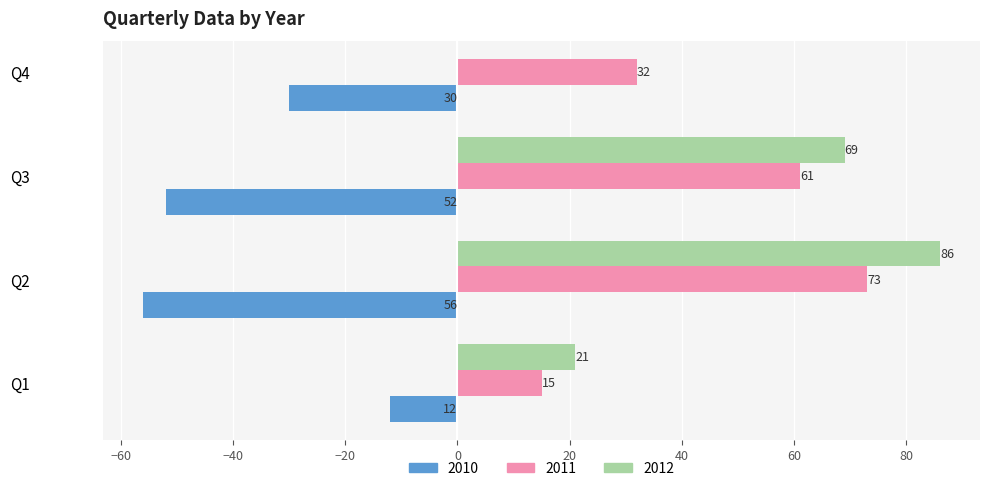

The value of 2010 at Q2 is -56. True or false?

True